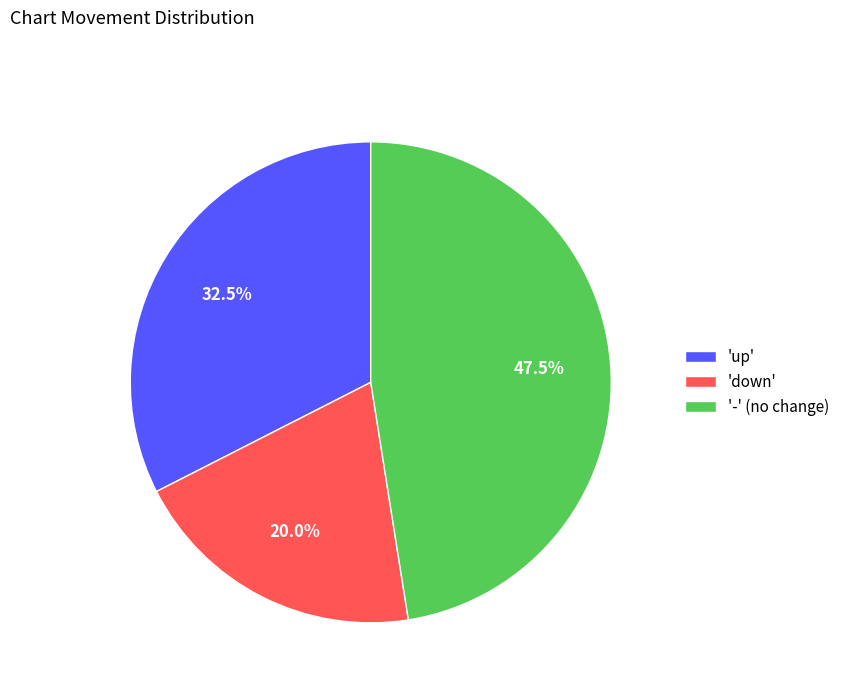

Count the number of slices in the pie.

3